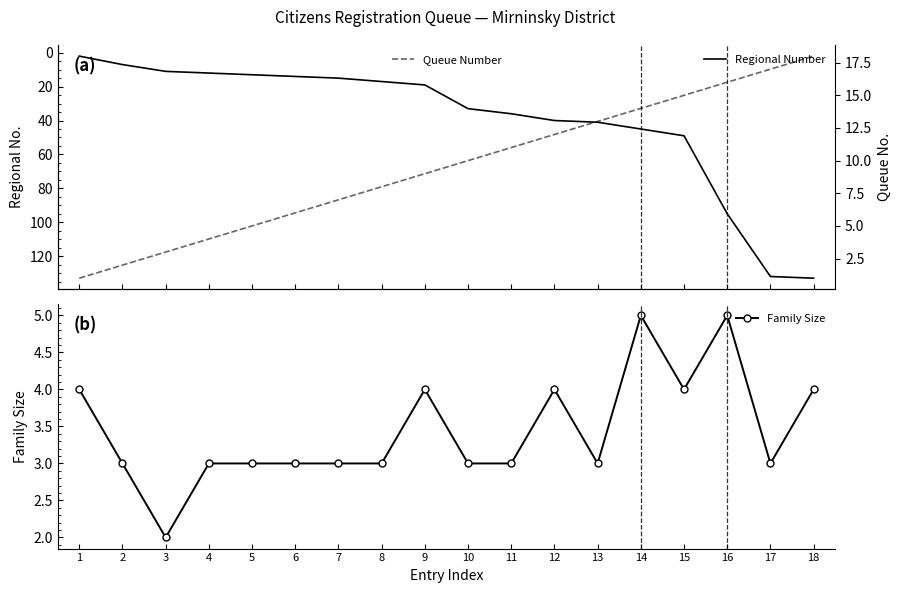

What is the difference between the second highest and second lowest values in the Queue Number series?

15